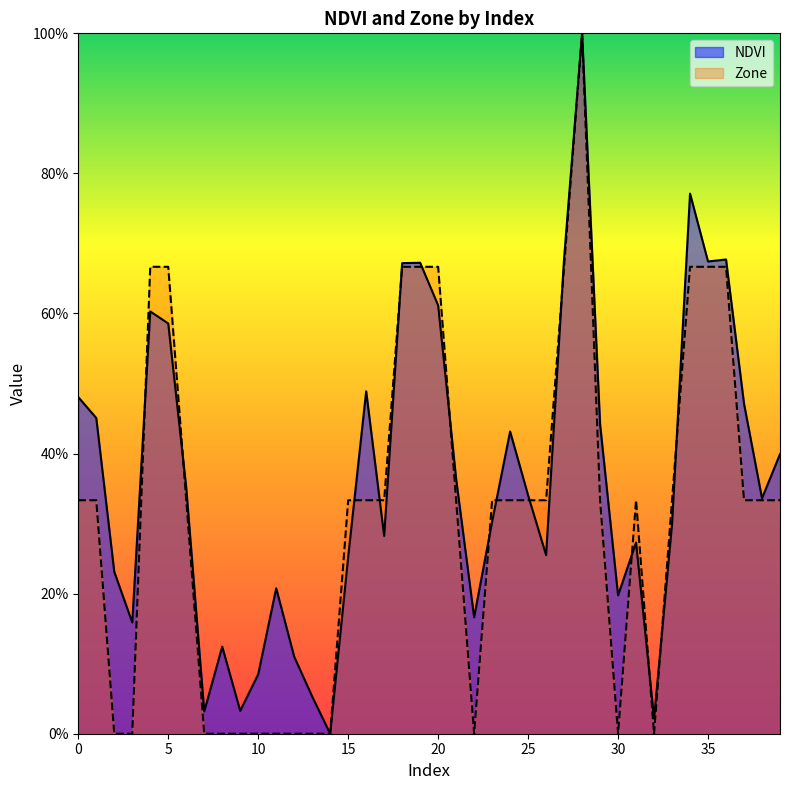

True or false: Zone has more than 1 points higher than both neighbors.

True